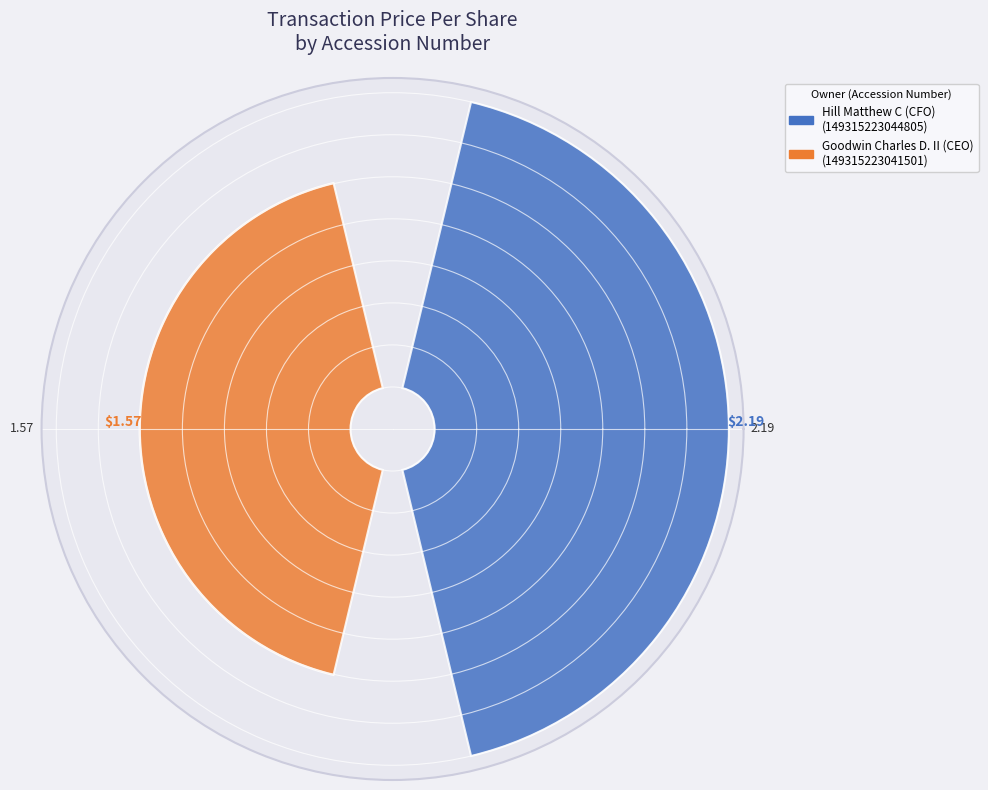

To the nearest percent, what portion does 149315223041501 represent?

42%